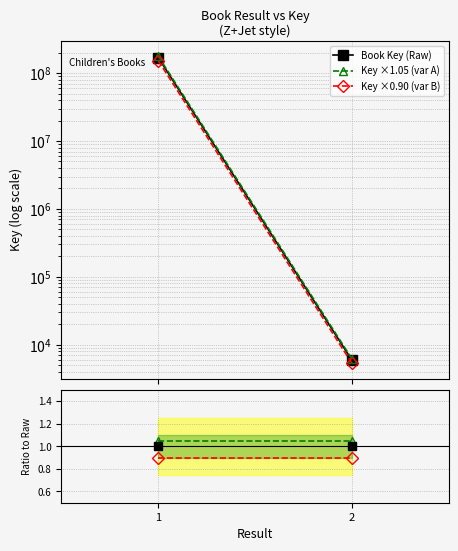

The value of var A / Raw at 1 is 1.9. True or false?

False